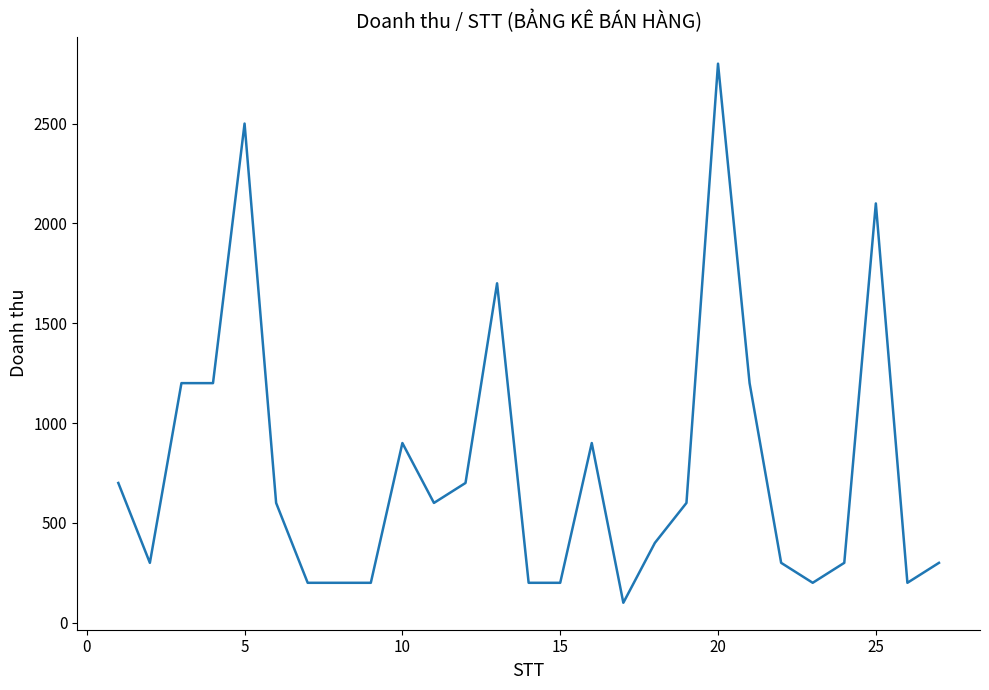

Reading right to left, transcribe all the data shown in this chart.

300	200	2100	300	200	300	1200	2800	600	400	100	900	200	200	1700	700	600	900	200	200	200	600	2500	1200	1200	300	700